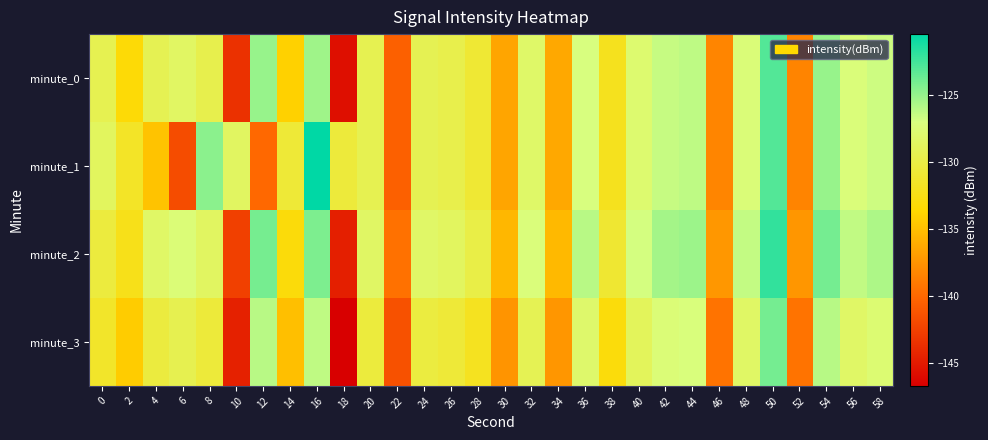

Rank the series by their average value, from highest to lowest.

minute_2, minute_1, minute_0, minute_3